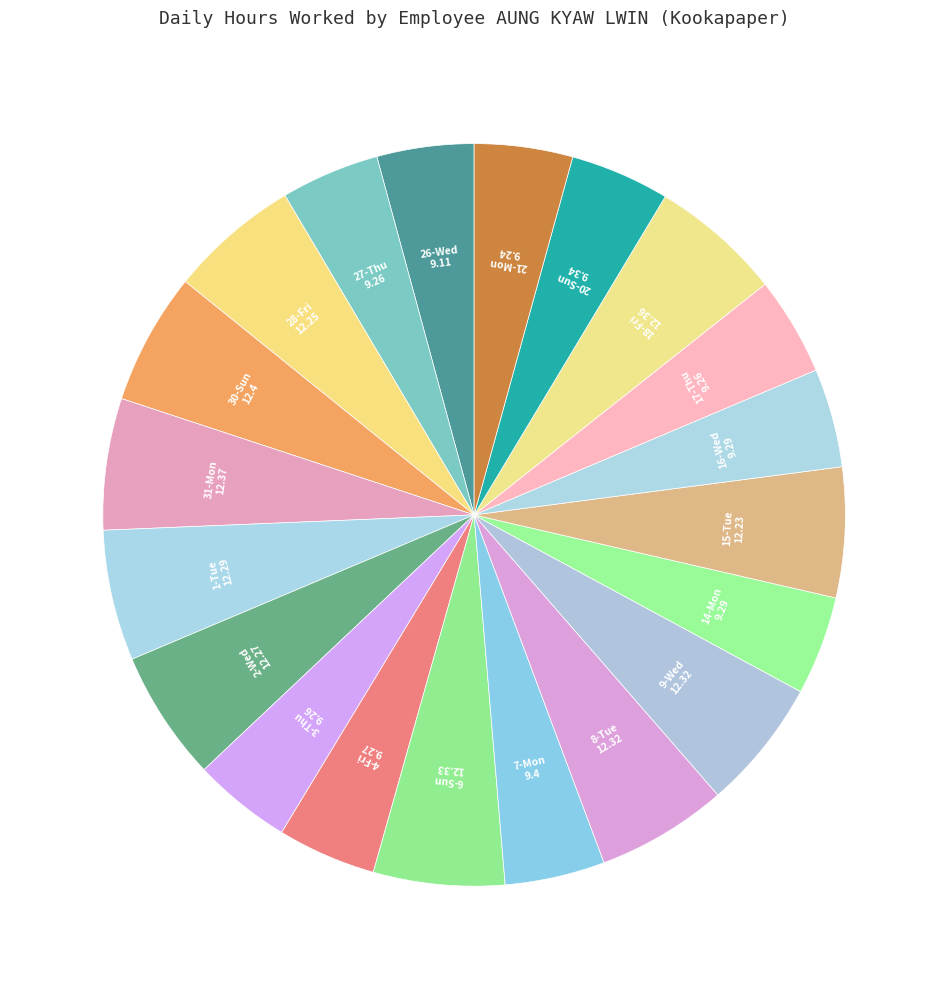

Is the sum of 16-Wed and 7-Mon greater than half?

No